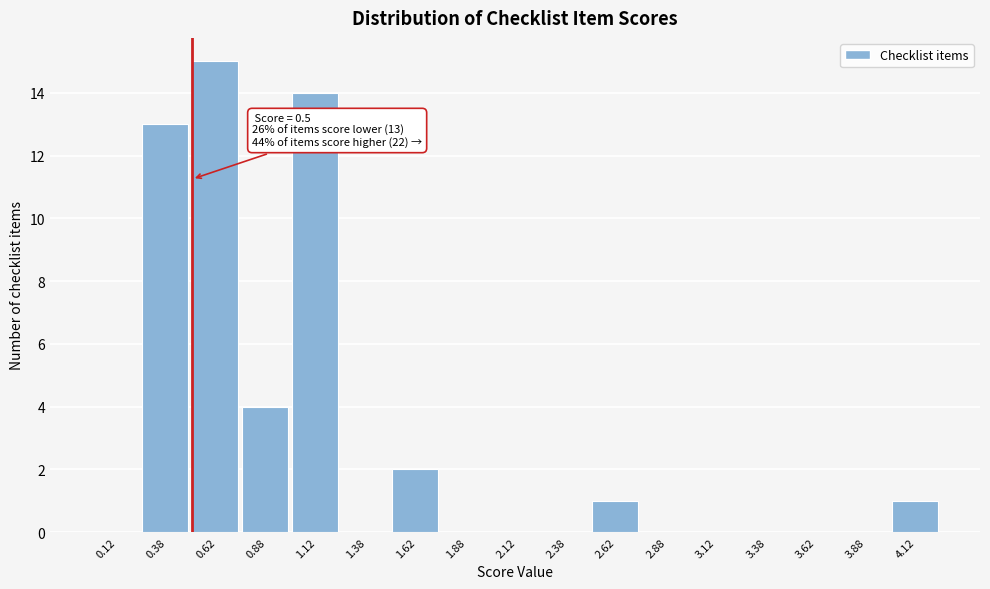

Over which range of the x-axis is the bar tallest?

0.50 to 0.75